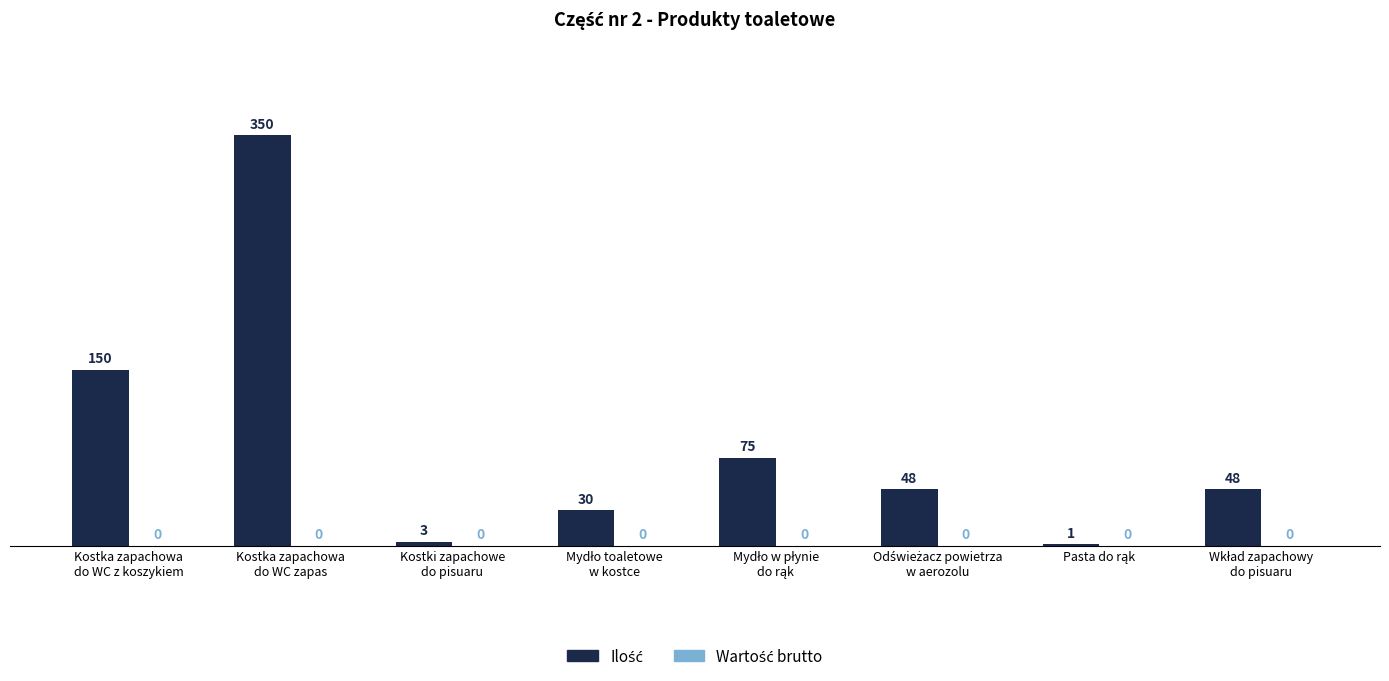

What is the sum of all values?

705